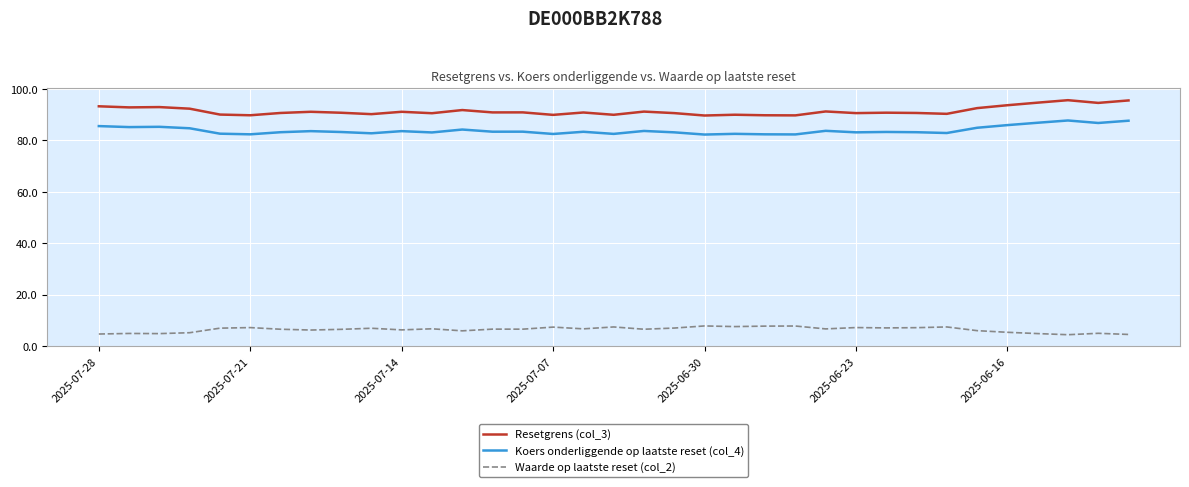

What is the sum of all Resetgrens (col_3) values?

3198.9